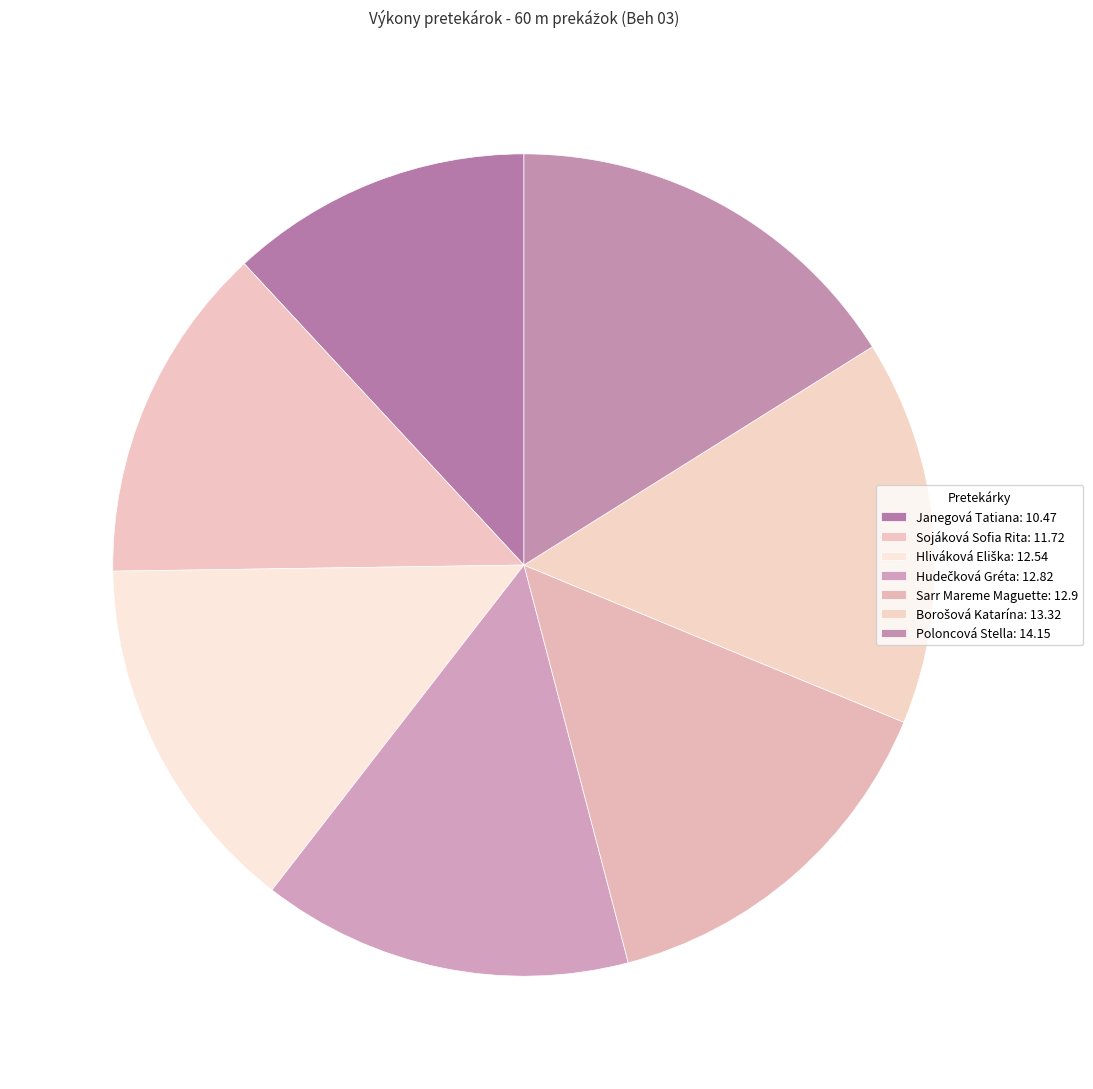

How many slices are in this pie chart?

7